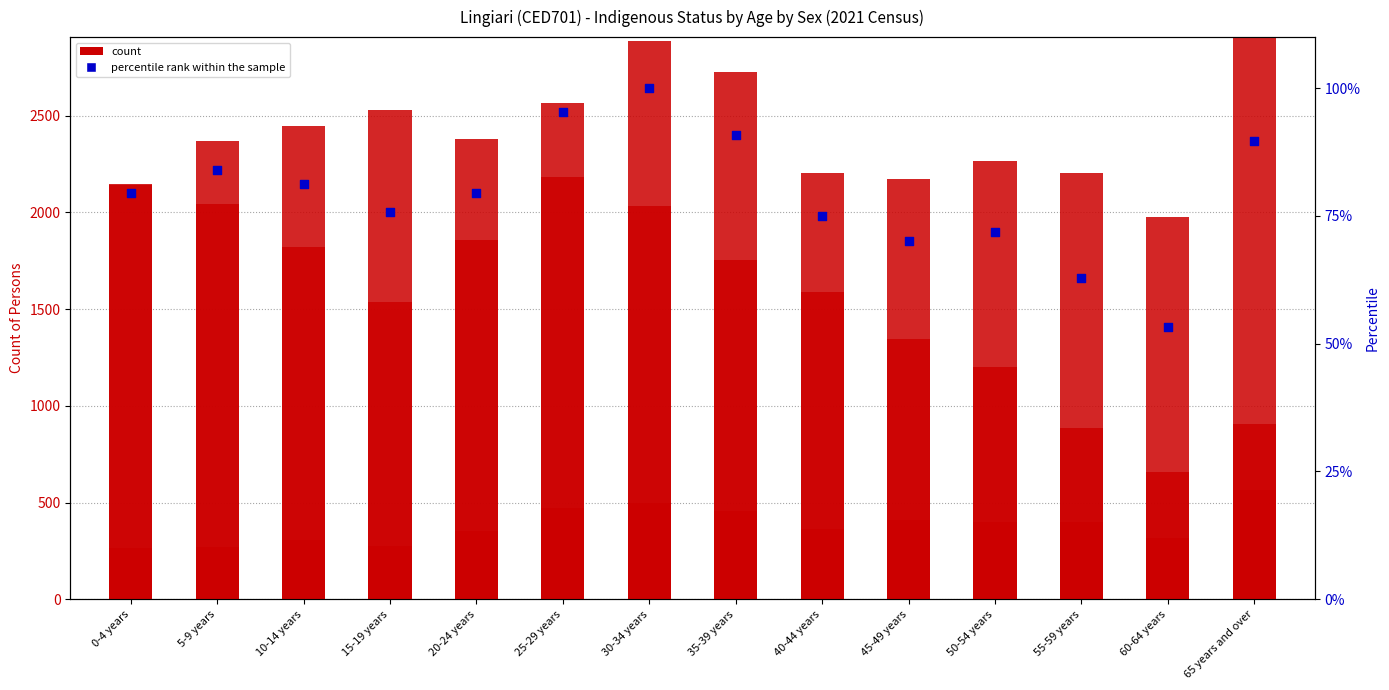

What is the total value across all series at 10-14 years?

2526.3